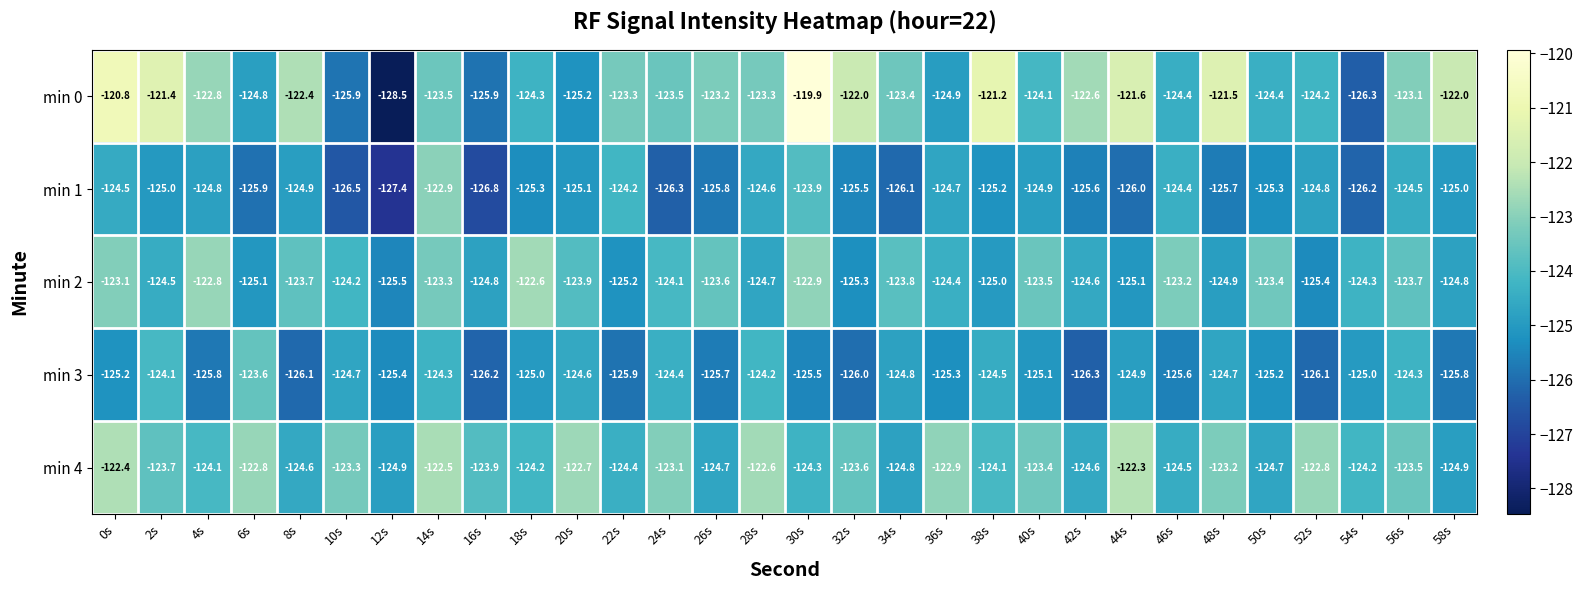

Which label corresponds to the smallest value in the chart?

12s